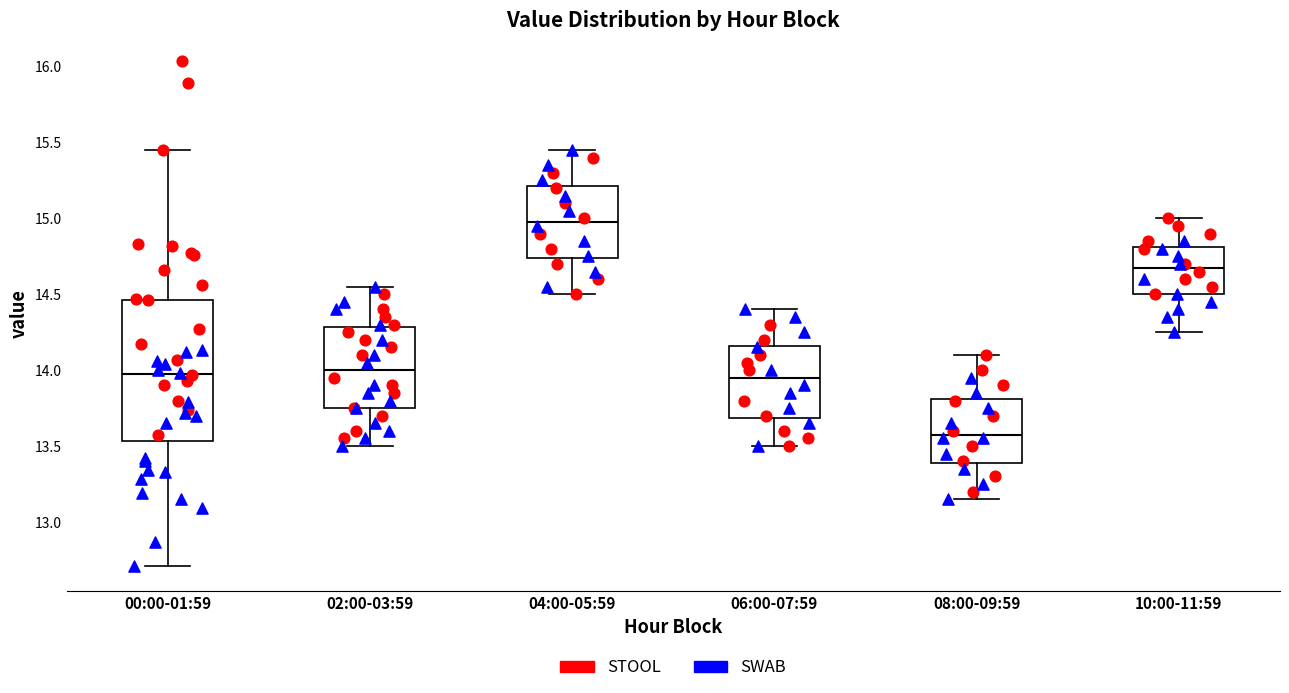

Where does the lower whisker of the box for 02:00-03:59 end on the y-axis? The values are not printed on the chart, so give them approximately, as read against the axis.

13.50